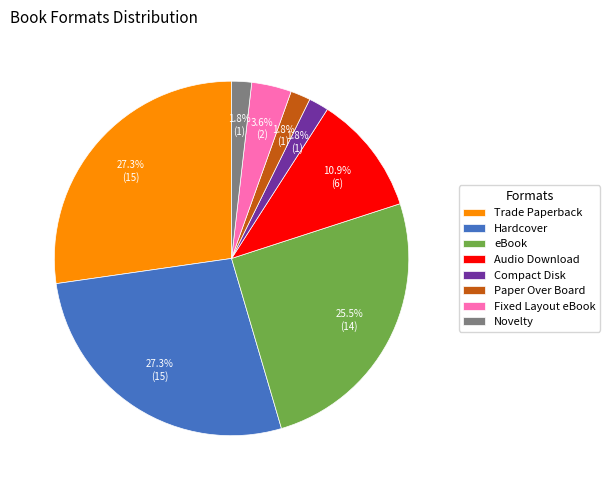

How many slices are in this pie chart?

8